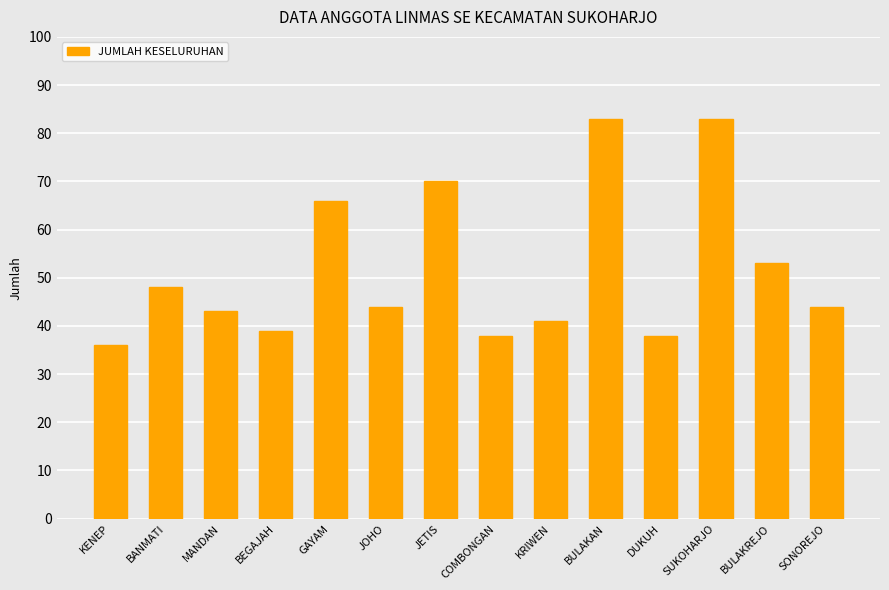

Where does the data first go above 44?

BANMATI